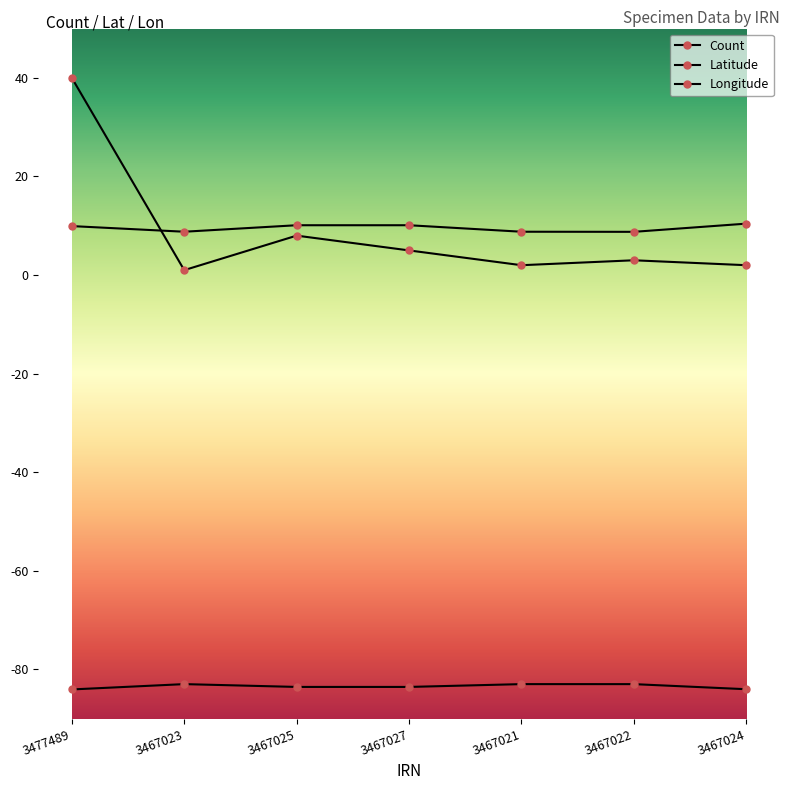

True or false: Latitude and Longitude cross at least once.

False